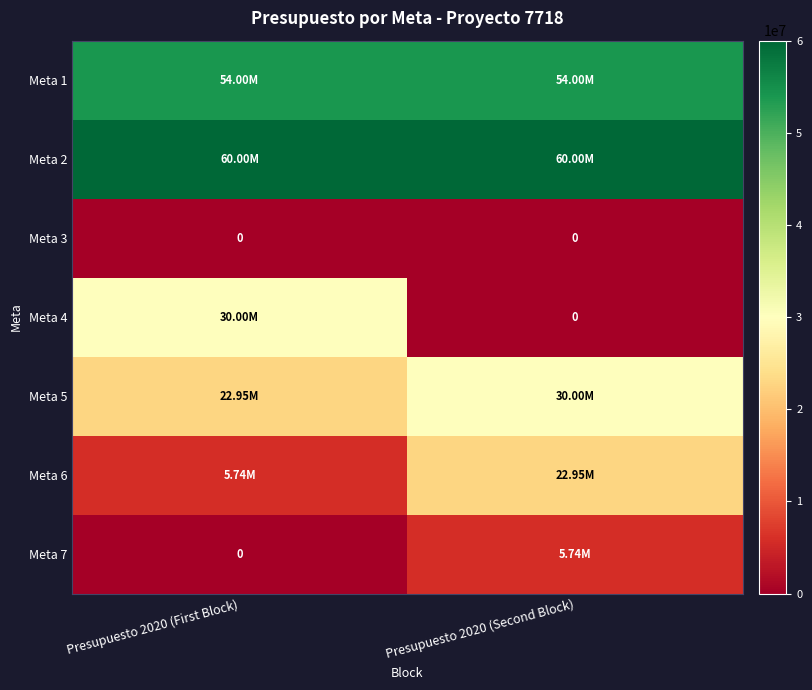

The Meta 3 series shows 0 at Presupuesto 2020 (Second Block). True or false?

True